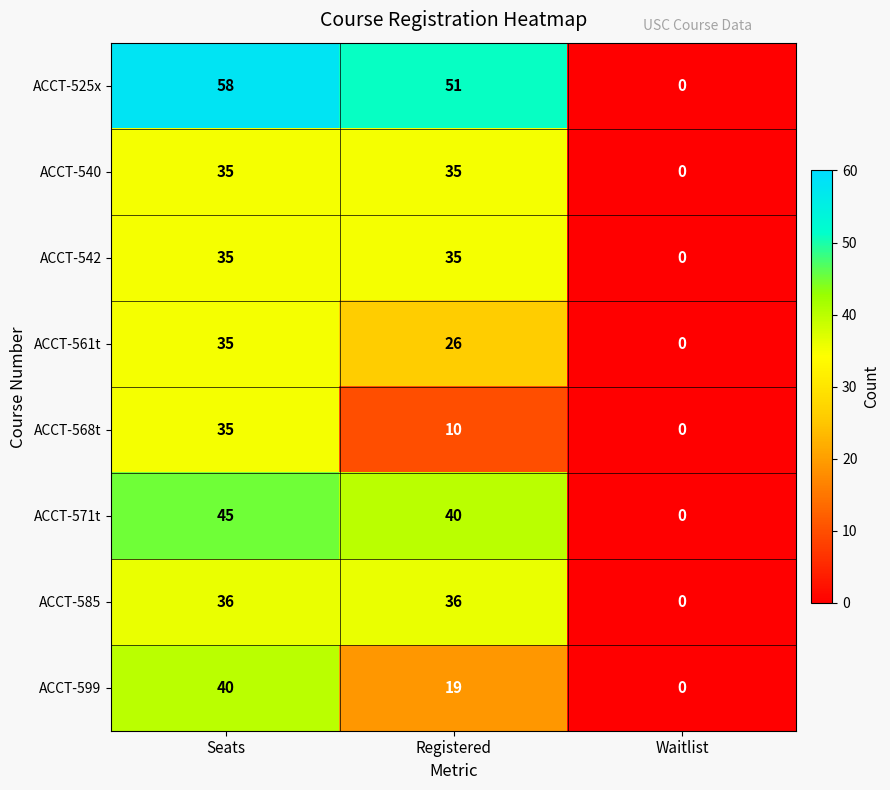

Count the ACCT-561t values in the range 0 to 35.

3